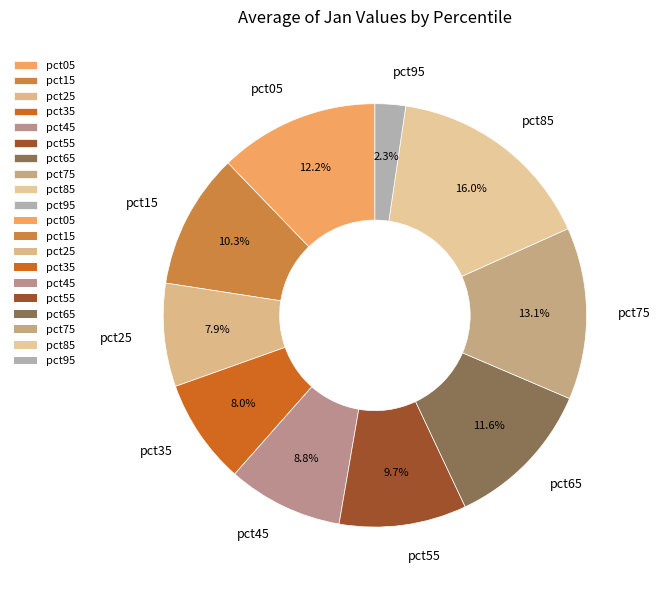

To the nearest percent, what is the difference between the pct75 and pct25 slice percentages?

5%